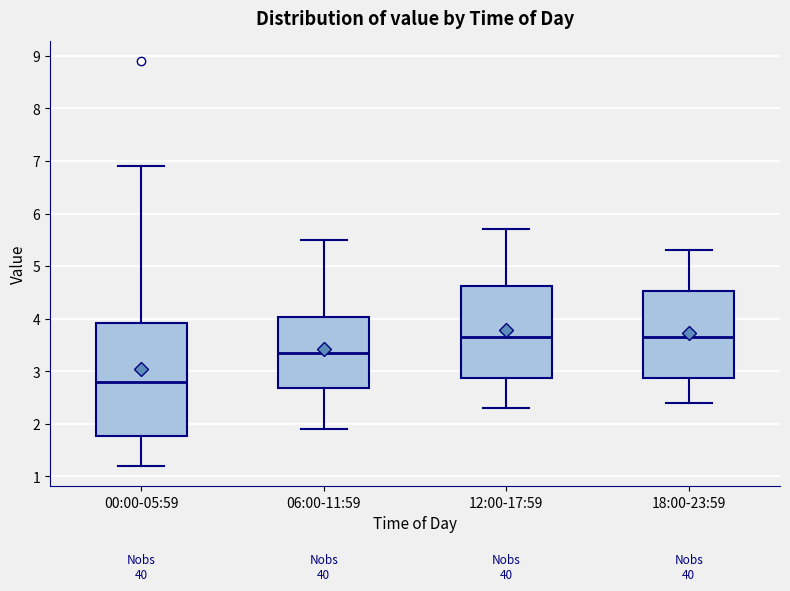

Which box's median line is the lowest?

00:00-05:59